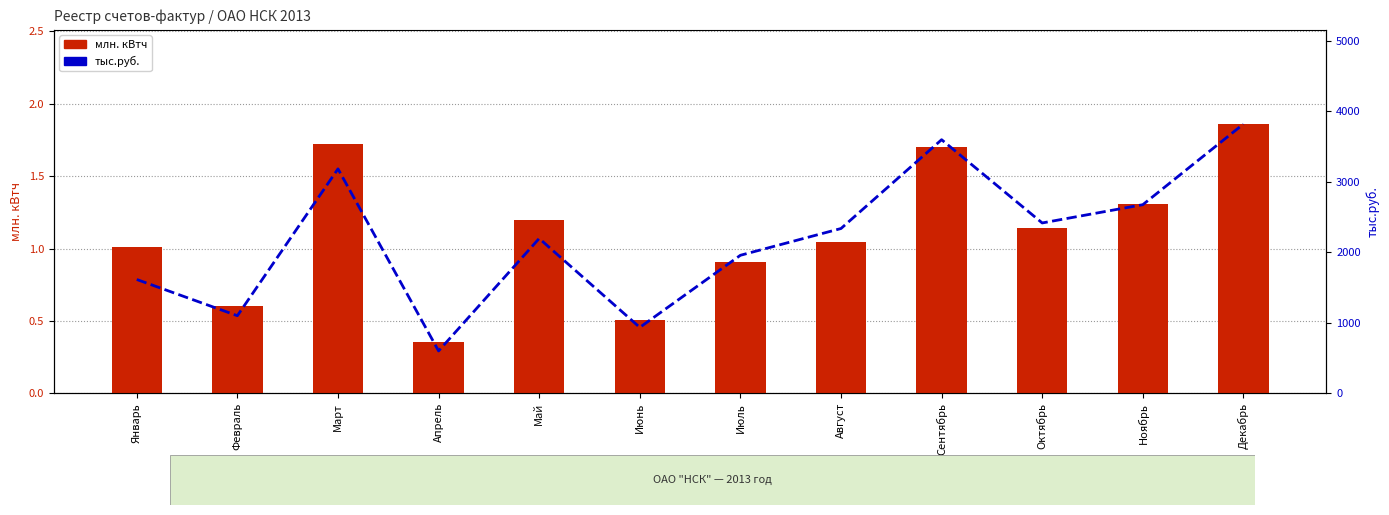

How many data points in тыс.руб. are less than 2335?

6